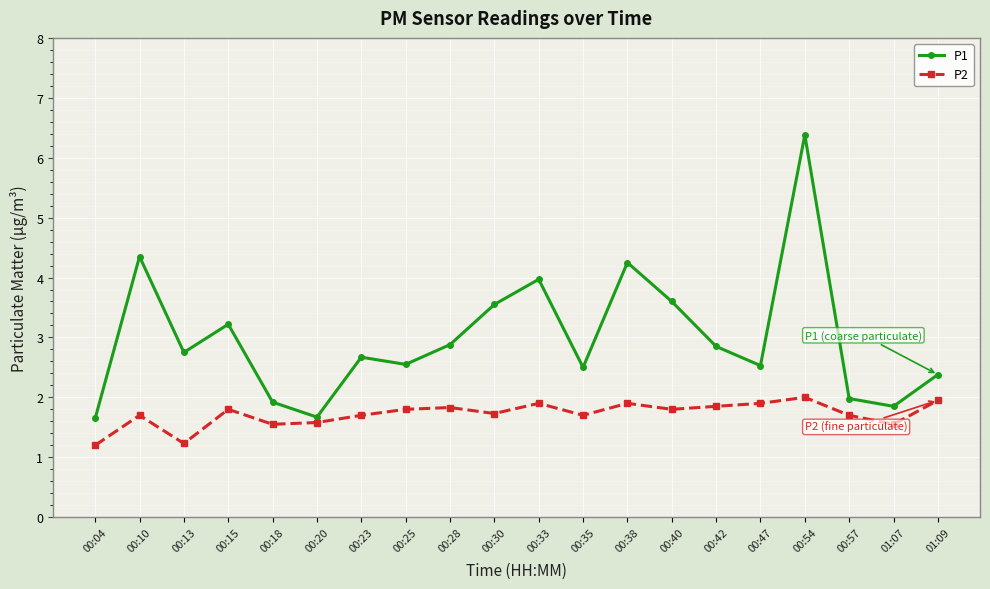

What is the spread (max minus min) of values at 00:57?

0.3